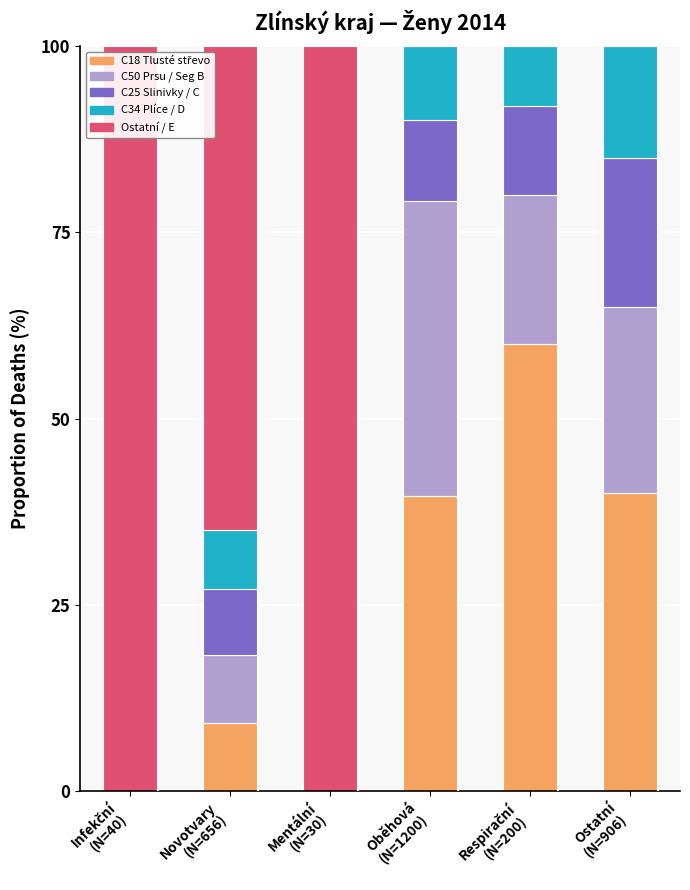

Are the bars grouped side by side (vs. stacked)?

No